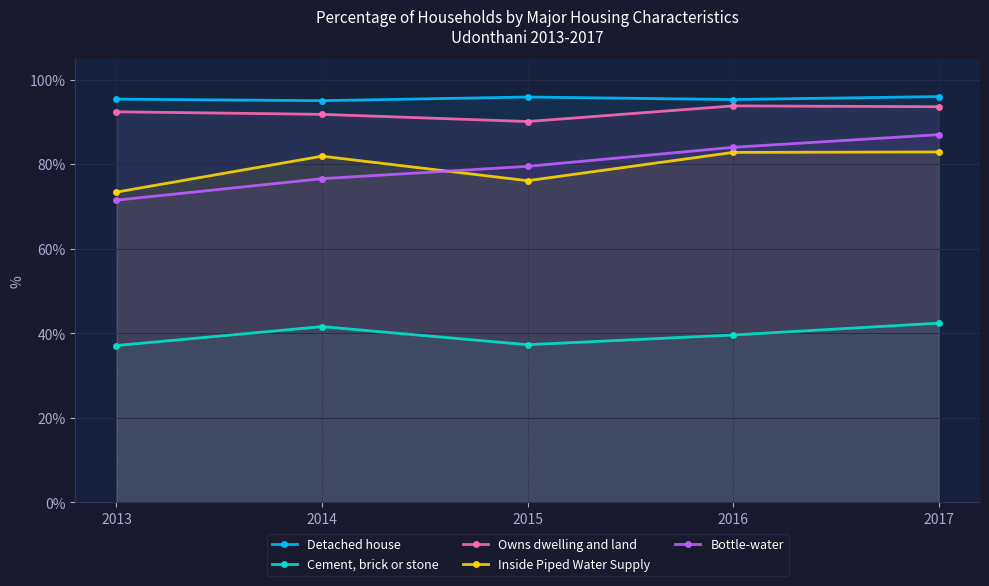

Between 2015 and 2013, which is larger?

2015